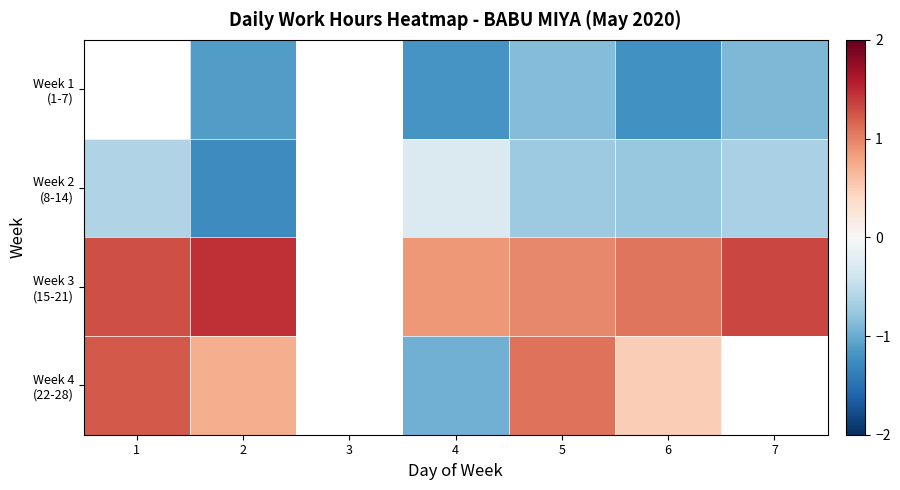

Count the number of categories in the chart.

7